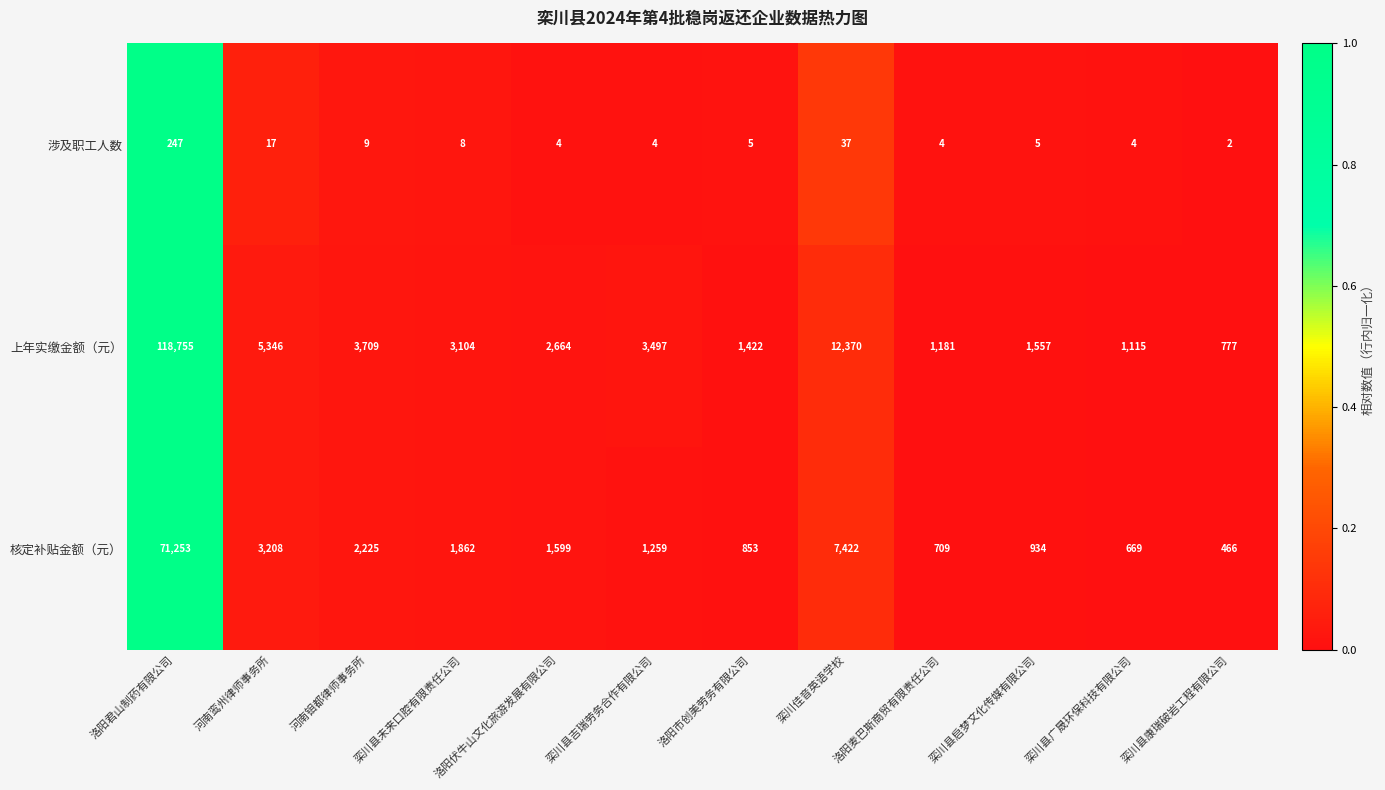

Which series has the widest spread of values?

上年实缴金额（元）